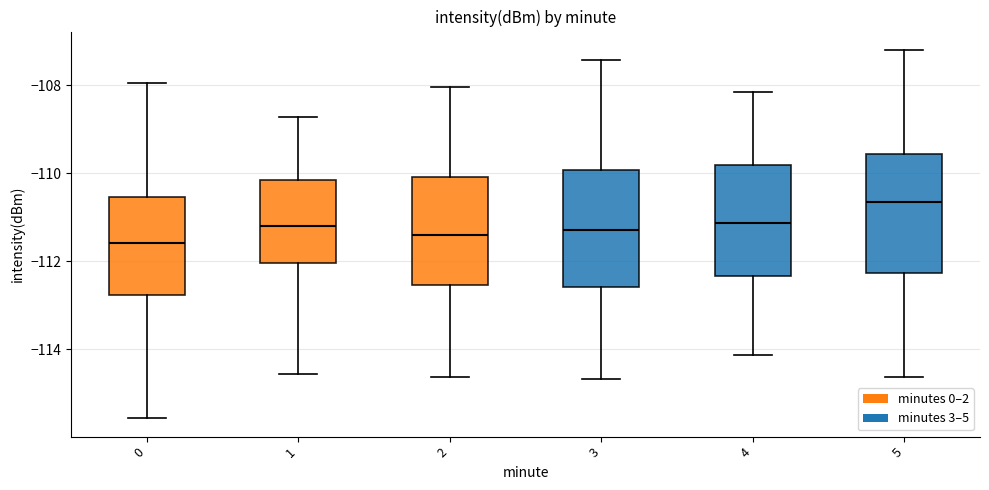

Reading left to right, transcribe this box plot: for each box, give where its median line is, the range the box spans, and where its two whiskers end, as read against the y-axis. The values are not printed on the chart, so give them approximately, as read against the axis.

0: median -111.6, box -112.8 to -110.6, whiskers -115.6 to -108.0
1: median -111.2, box -112.0 to -110.2, whiskers -114.6 to -108.8
2: median -111.4, box -112.6 to -110.0, whiskers -114.6 to -108.0
3: median -111.2, box -112.6 to -110.0, whiskers -114.6 to -107.4
4: median -111.2, box -112.4 to -109.8, whiskers -114.2 to -108.2
5: median -110.6, box -112.2 to -109.6, whiskers -114.6 to -107.2